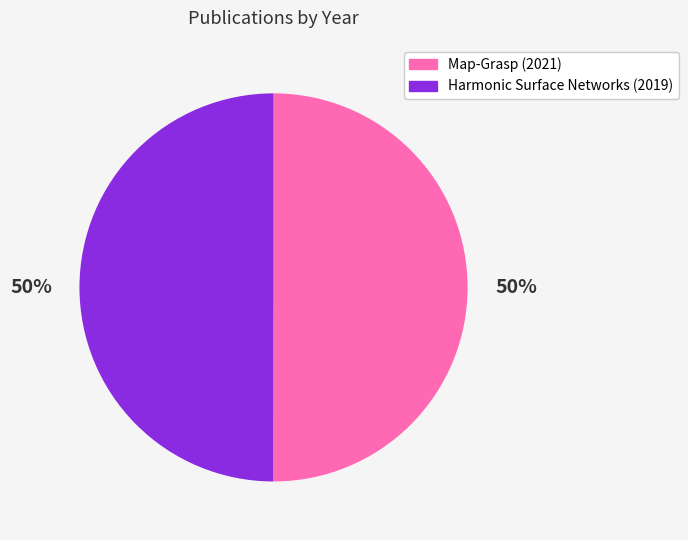

Approximately how many times larger is the value at Harmonic Surface Networks (2019) compared to Map-Grasp (2021)?

1.0